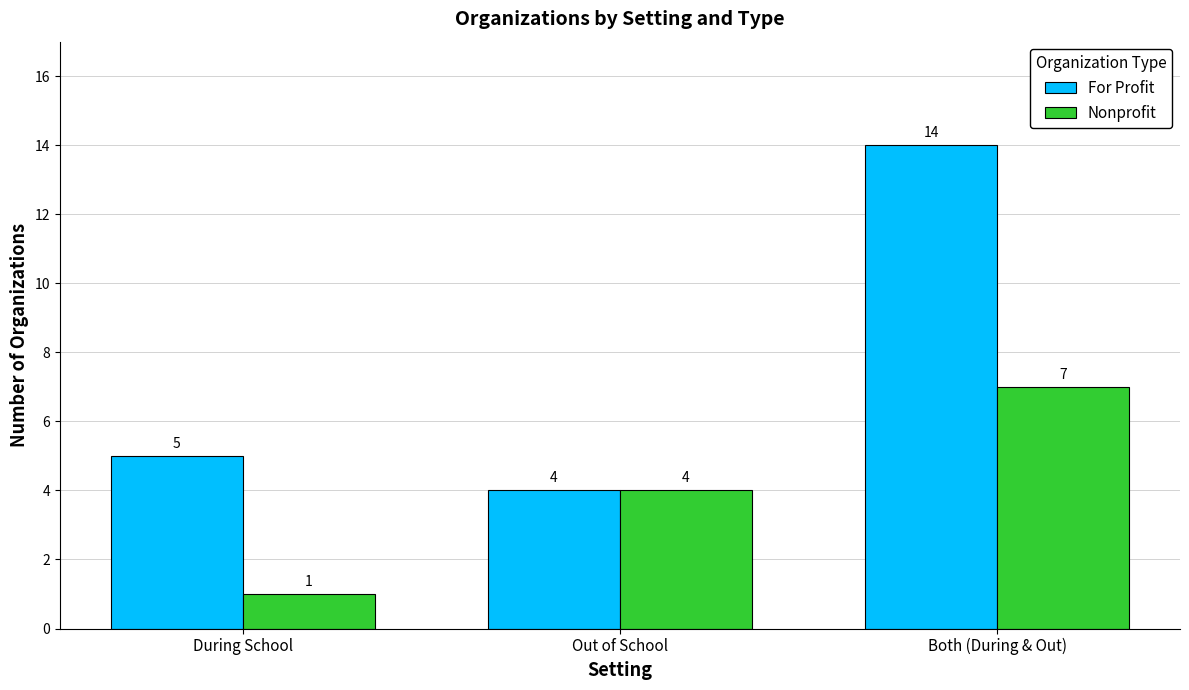

Reading left to right, list all the values displayed in this chart.

For Profit: 5	4	14
Nonprofit: 1	4	7